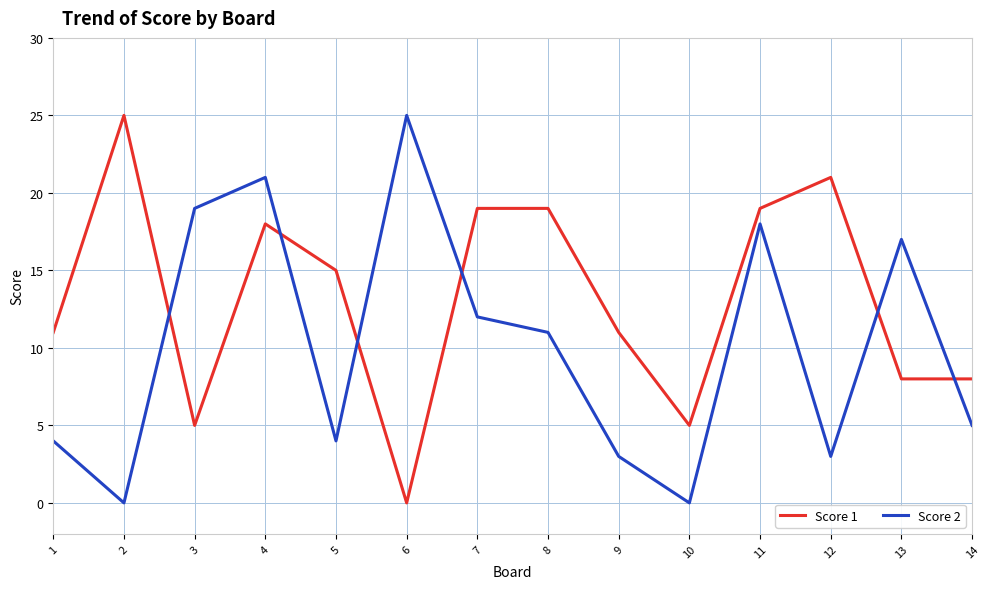

List the series in order of their overall mean, lowest first.

Score 2, Score 1